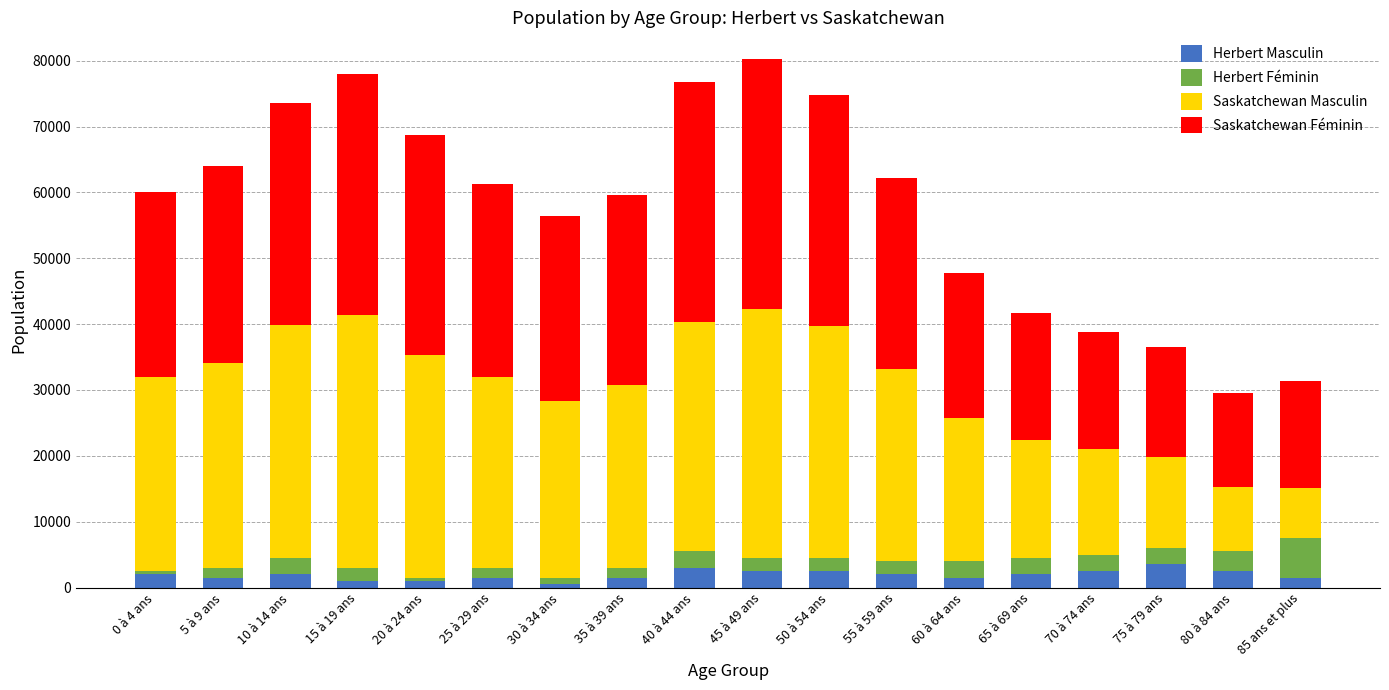

What is the difference between the maximum and minimum values in the Herbert Masculin series?

3000